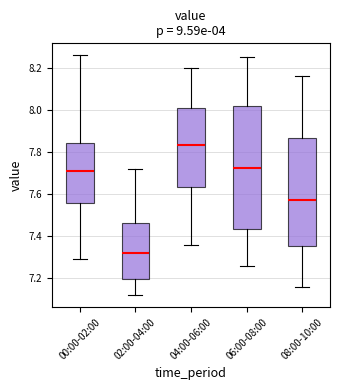

Where is the upper edge of the box for 06:00-08:00 on the y-axis? The values are not printed on the chart, so give them approximately, as read against the axis.

8.02